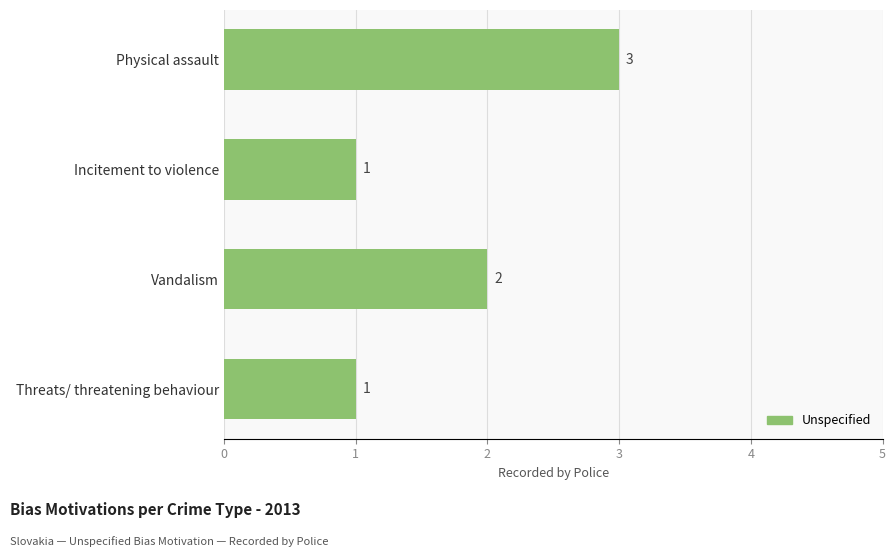

Which has a higher value, Vandalism or Incitement to violence?

Vandalism